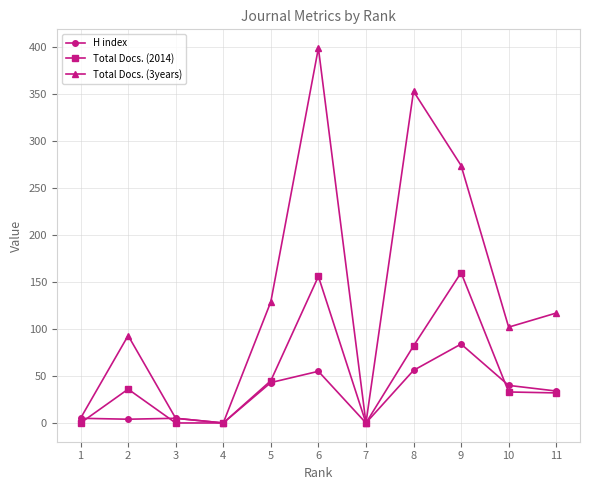

True or false: Total Docs. (2014) has more than 1 points higher than both neighbors.

True